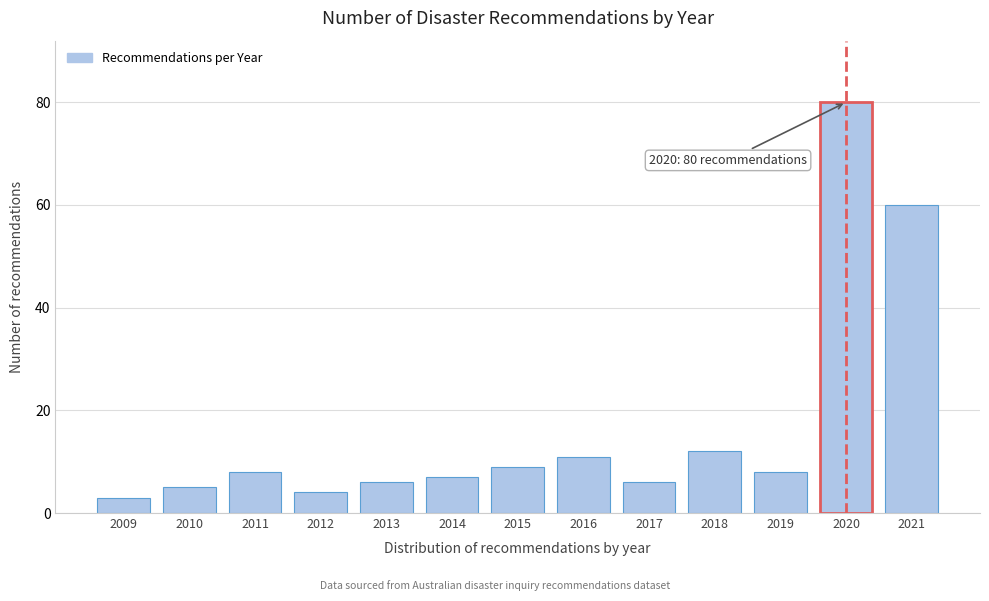

Reading right to left, what are all the values shown in this chart?

60	80	8	12	6	11	9	7	6	4	8	5	3